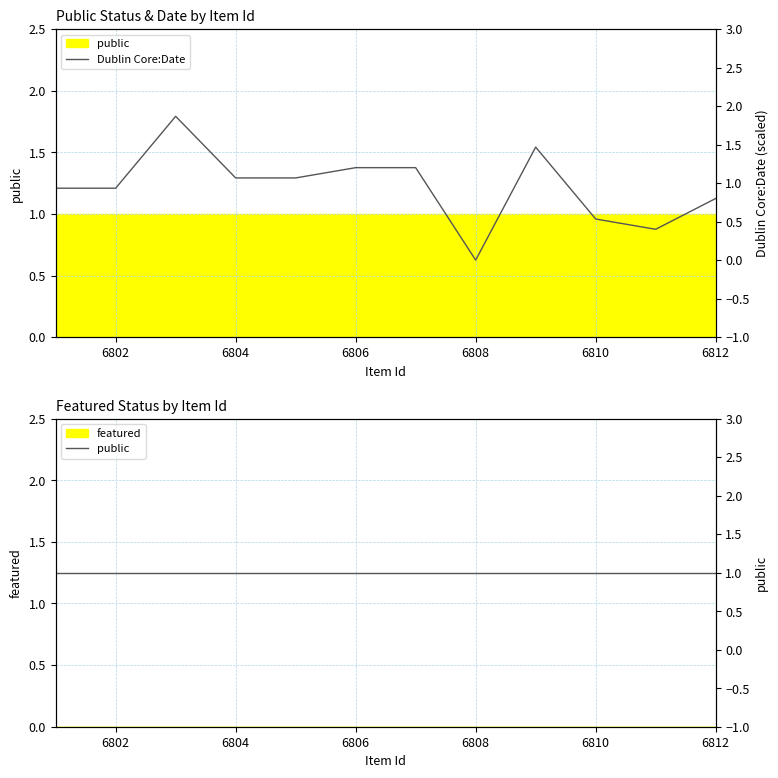

How many values in the Dublin Core:Date series are below 1?

6